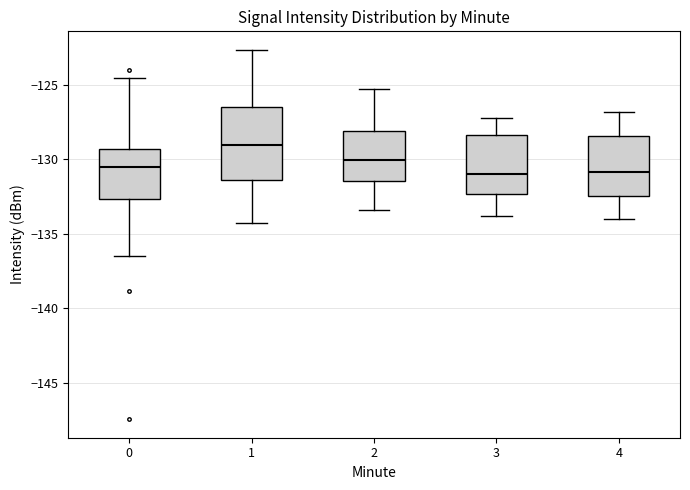

Reading left to right, read every box against the y-axis: the position of its median line, the range the box covers, and the ends of its whiskers. The values are not printed on the chart, so give them approximately, as read against the axis.

0: median -130.5, box -132.5 to -129.5, whiskers -136.5 to -124.5
1: median -129.0, box -131.5 to -126.5, whiskers -134.5 to -122.5
2: median -130.0, box -131.5 to -128.0, whiskers -133.5 to -125.5
3: median -131.0, box -132.5 to -128.5, whiskers -134.0 to -127.0
4: median -131.0, box -132.5 to -128.5, whiskers -134.0 to -127.0